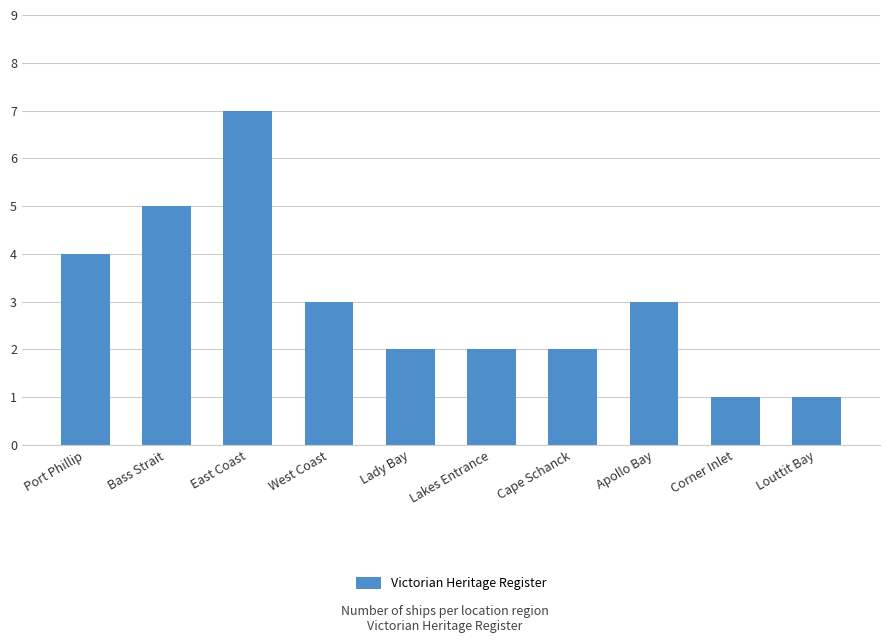

Reading right to left, list all the values displayed in this chart.

1	1	3	2	2	2	3	7	5	4